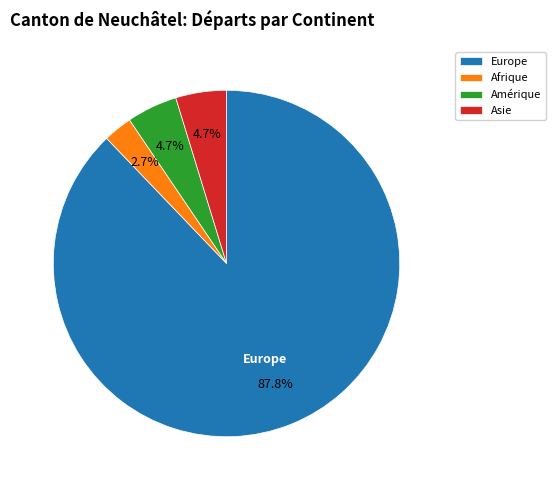

Which category accounts for the majority?

Europe